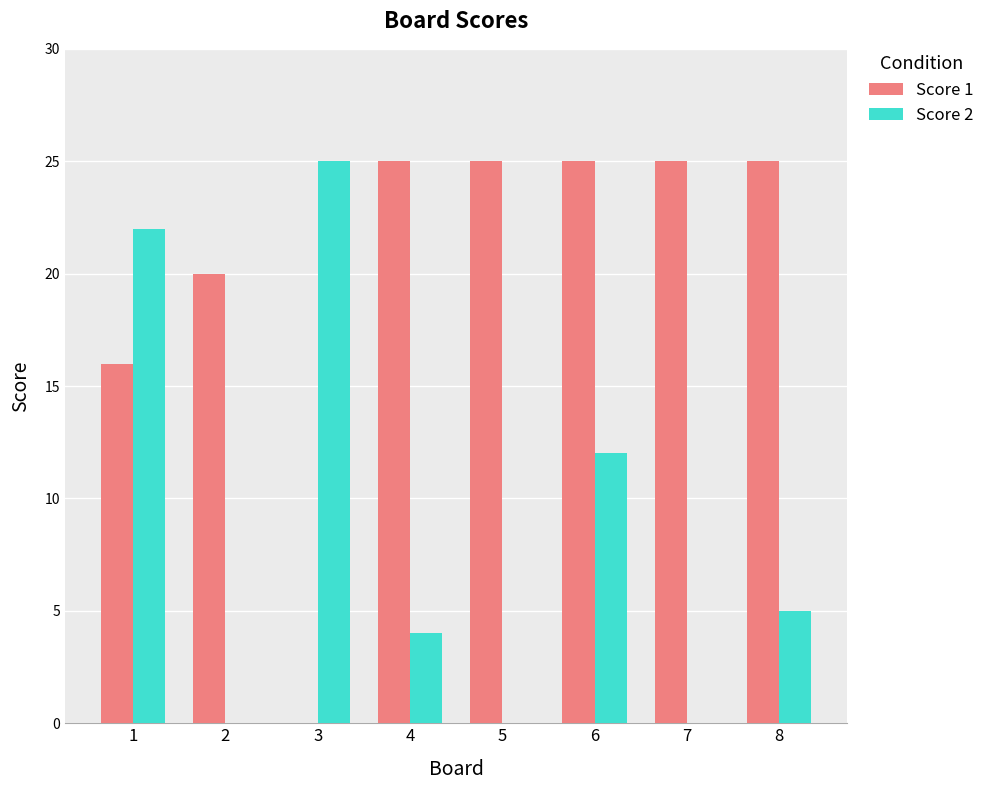

How many categories are shown in the chart?

8